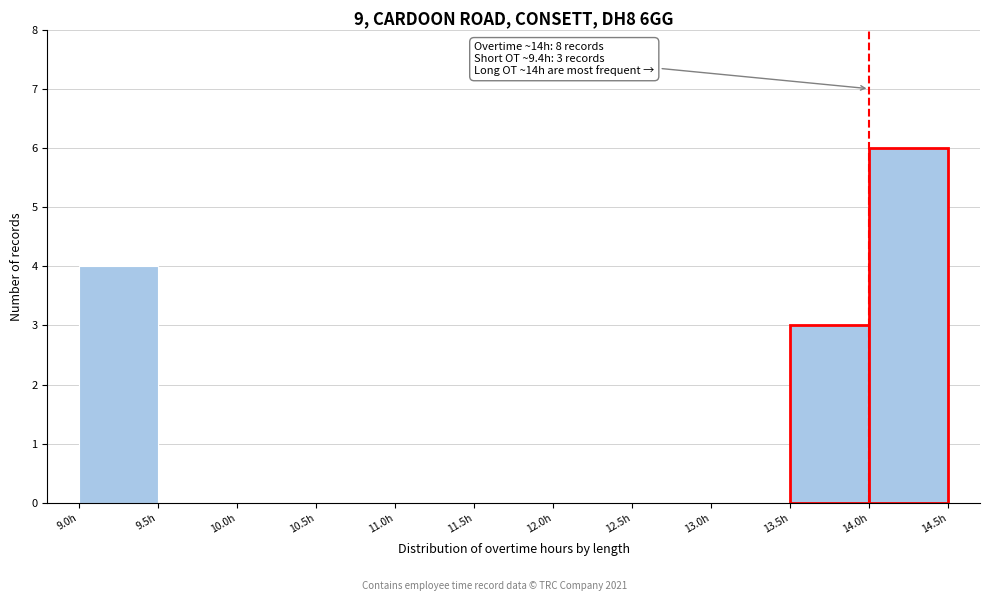

Which range on the x-axis has the tallest bar?

14.0 to 14.5